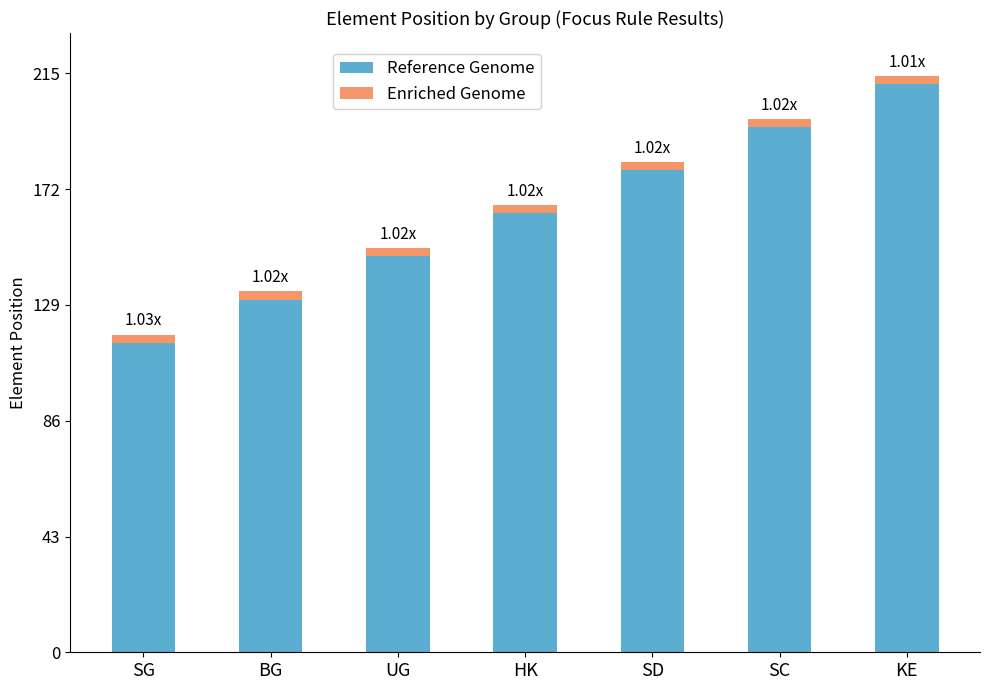

What is the approximate value of Reference Genome at SC?

195